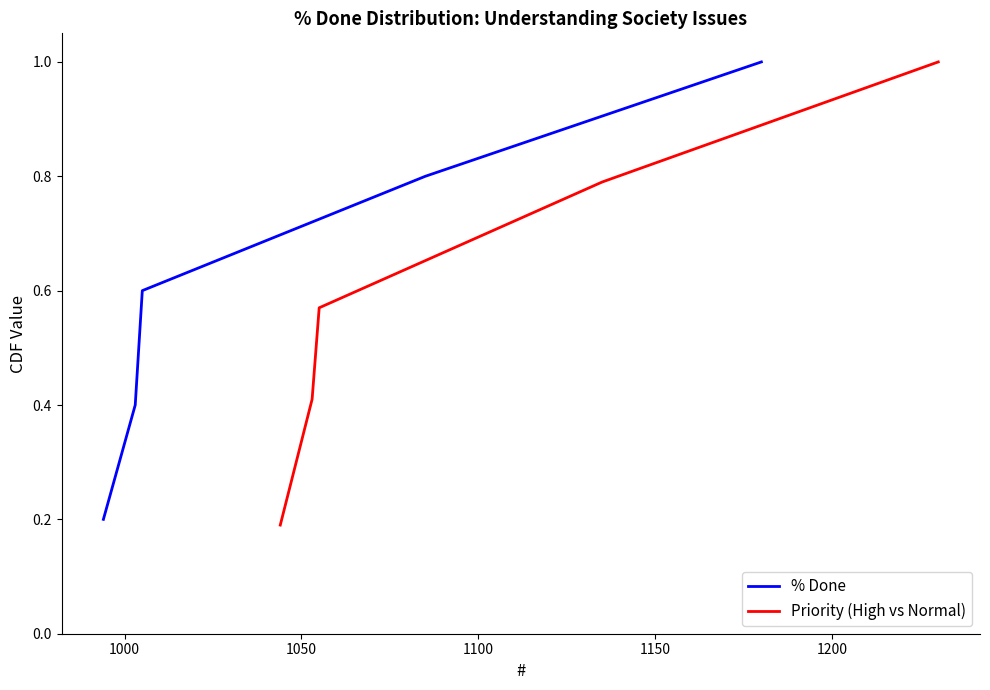

What is the average value of the % Done series?

0.6